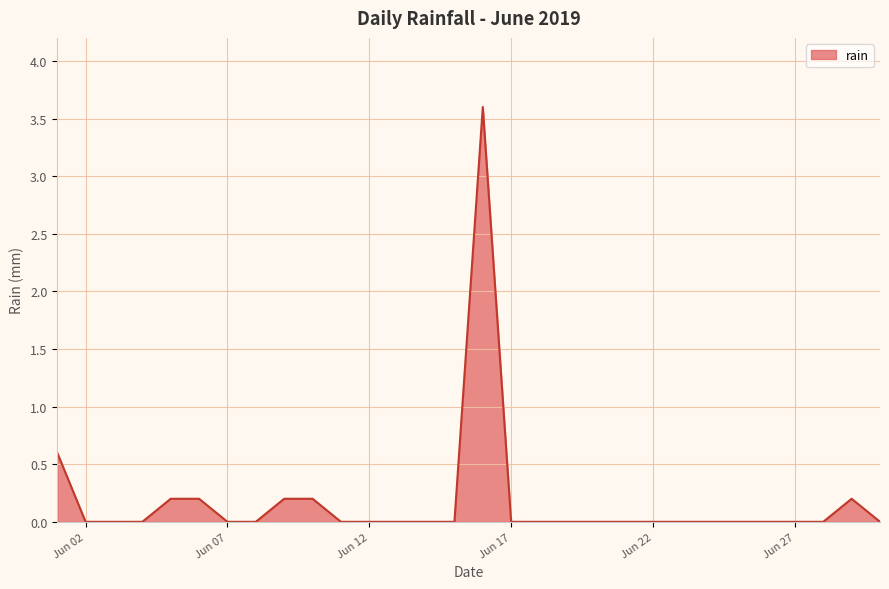

What is the maximum value shown in the chart?

3.6